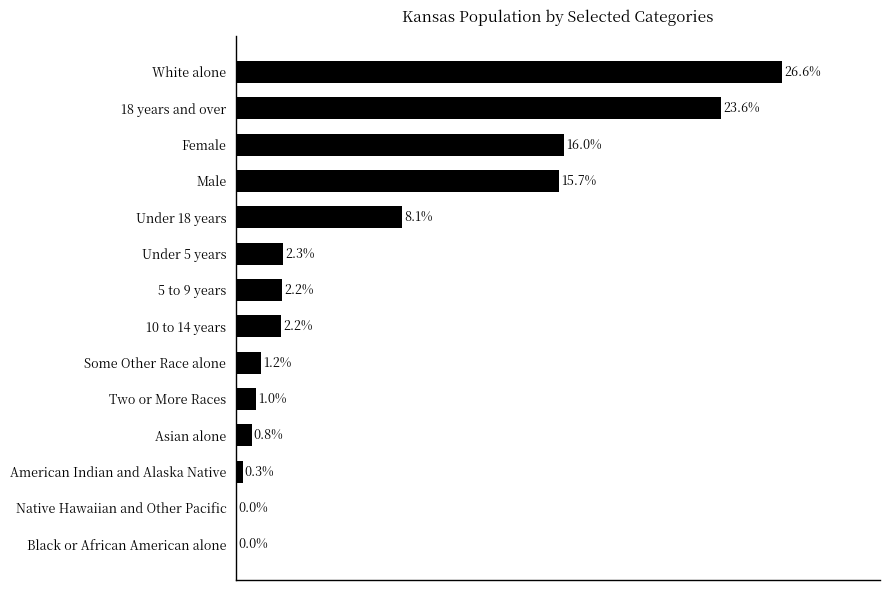

Which category has the highest value across all series?

White alone